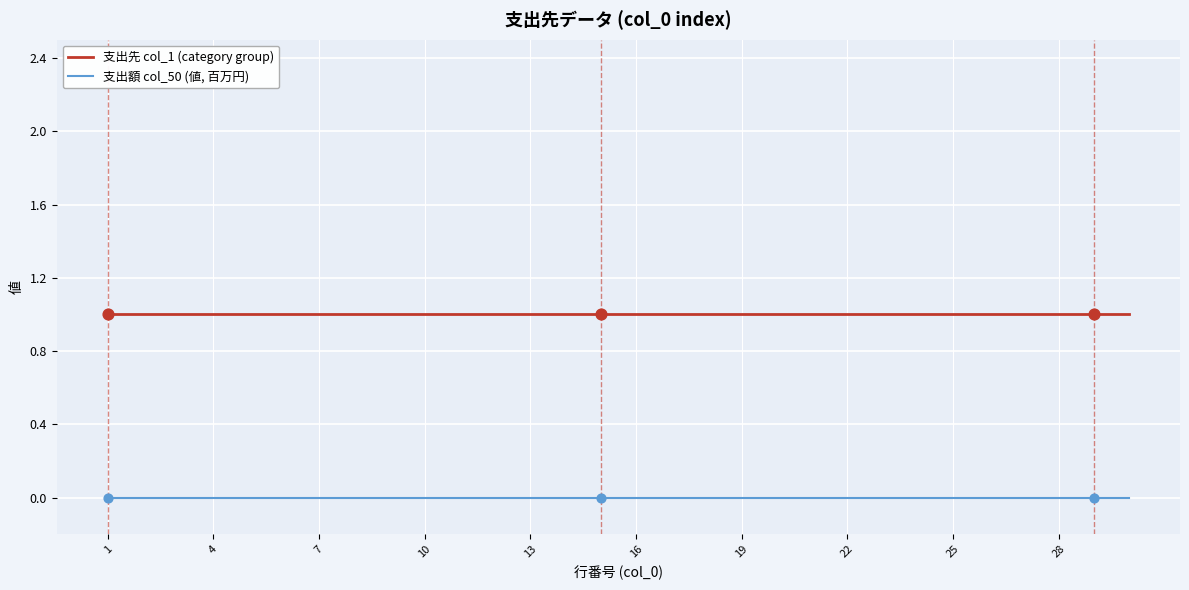

Which series has the largest total across all categories?

支出先 col_1 (category group)